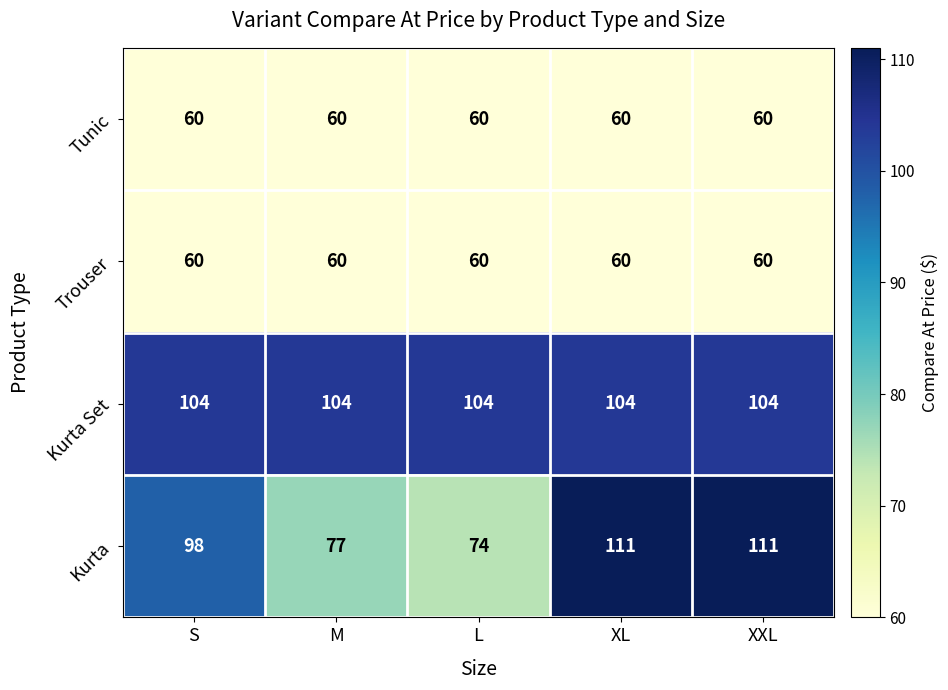

Reading right to left, what are all the values shown in this chart?

Tunic: XXL=60	XL=60	L=60	M=60	S=60
Trouser: XXL=60	XL=60	L=60	M=60	S=60
Kurta Set: XXL=104	XL=104	L=104	M=104	S=104
Kurta: XXL=111	XL=111	L=74	M=77	S=98